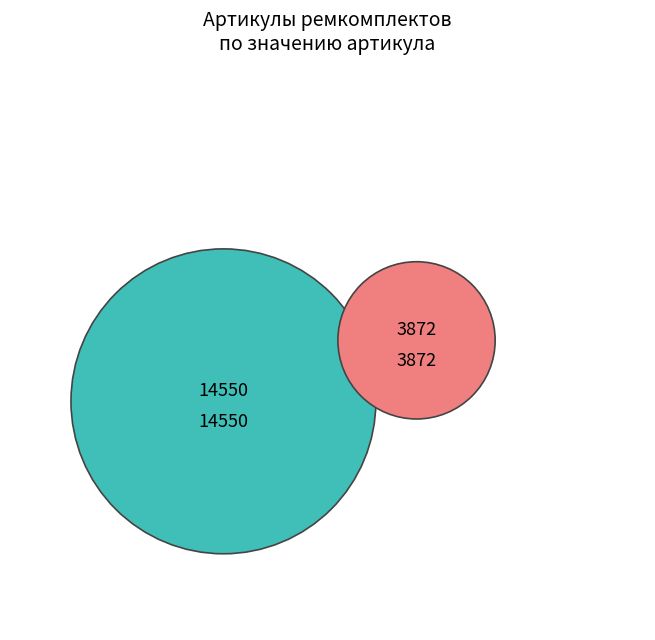

To the nearest percent, what is the combined percentage of РК-КО449/31-80.50/1-МП ремкомплект and РК-КО449/31-160.63/1-МП ремкомплект?

100%